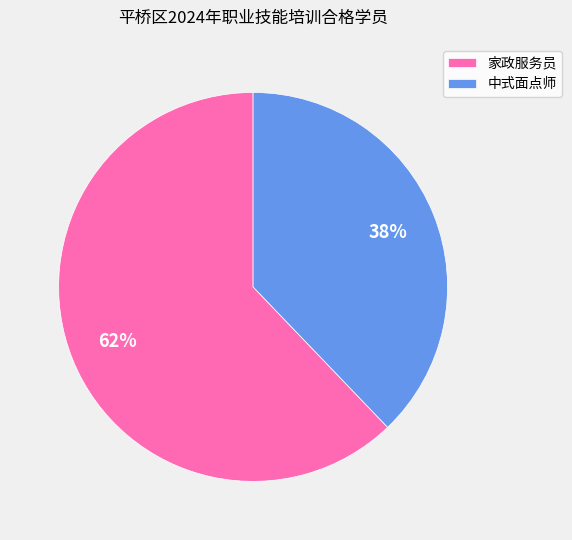

To the nearest percent, what percentage of the pie is 家政服务员?

62%